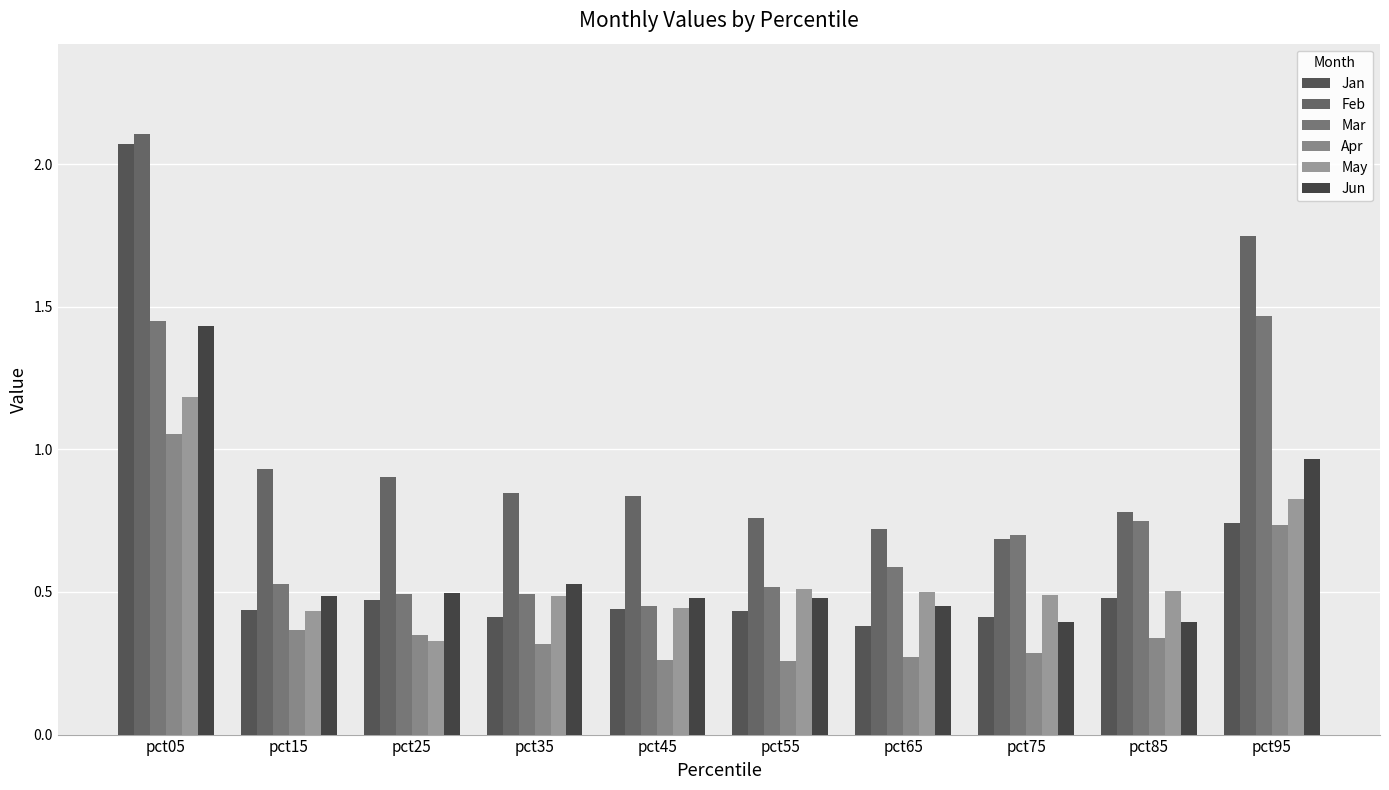

Is it true that Feb equals 1.2 at pct25?

False